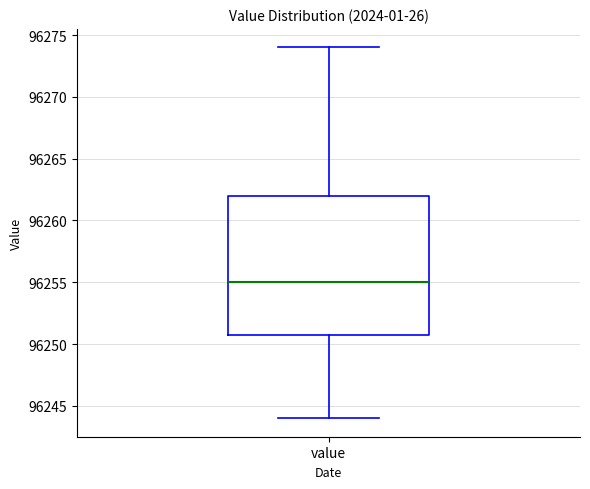

Transcribe this box plot: give where the median line is, the range the box spans, and where the two whiskers end, as read against the y-axis. The values are not printed on the chart, so give them approximately, as read against the axis.

median 96255, box 96251 to 96262, whiskers 96244 to 96274